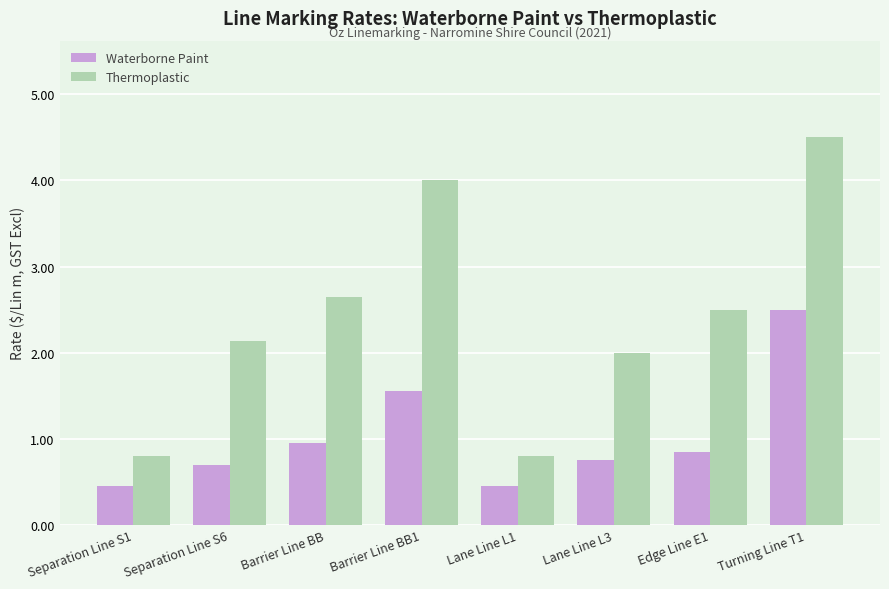

Rank the series by their average value, from highest to lowest.

Thermoplastic, Waterborne Paint